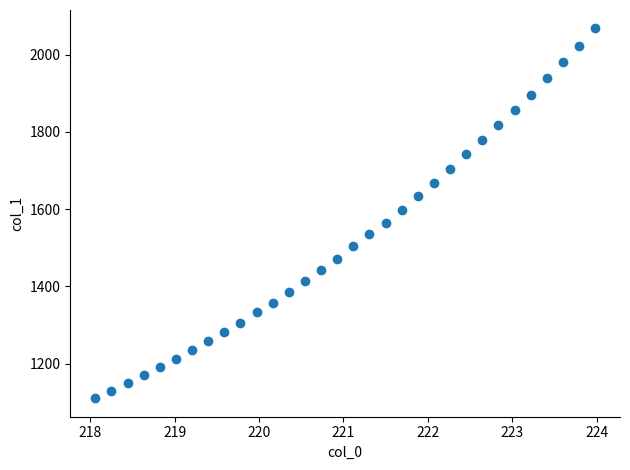

What is the range of X values (max minus min)?

5.9